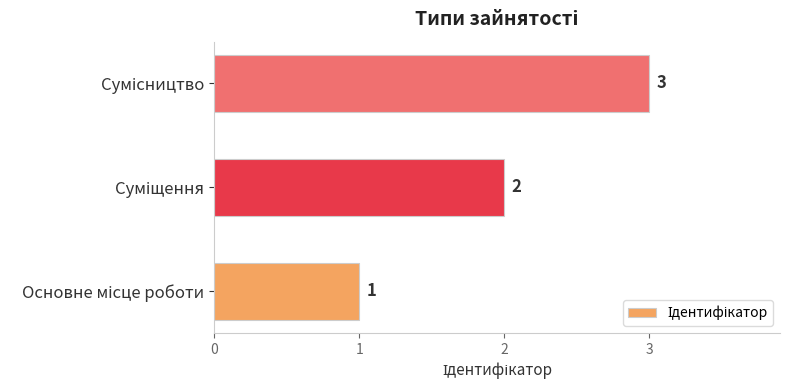

Count the values in the range 1 to 3.

3